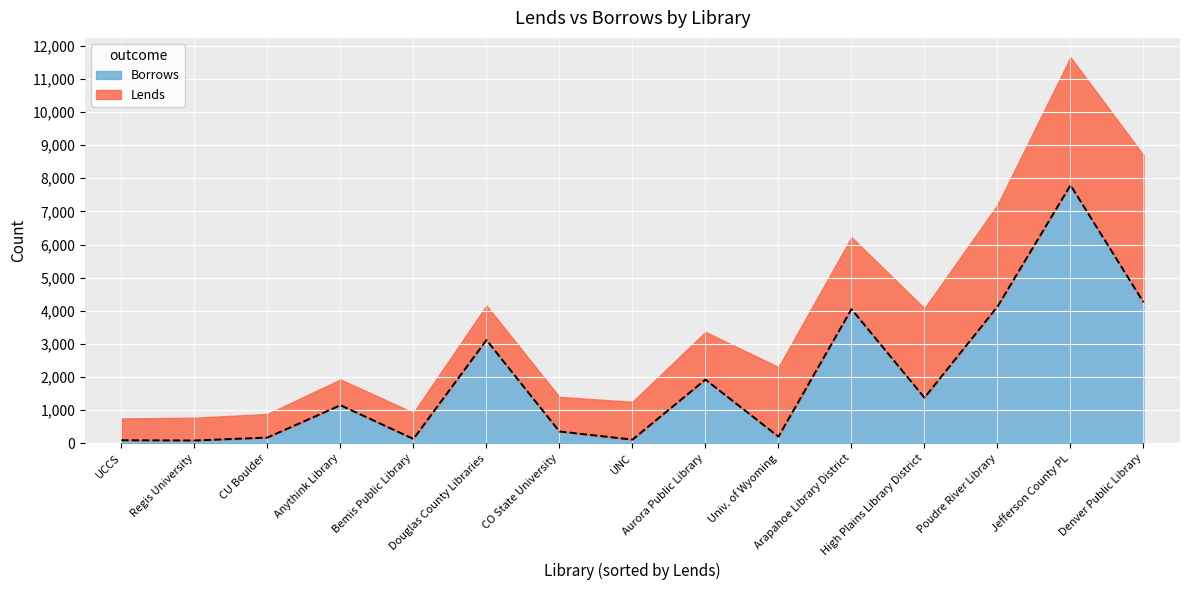

How many lines are shown in the chart?

2